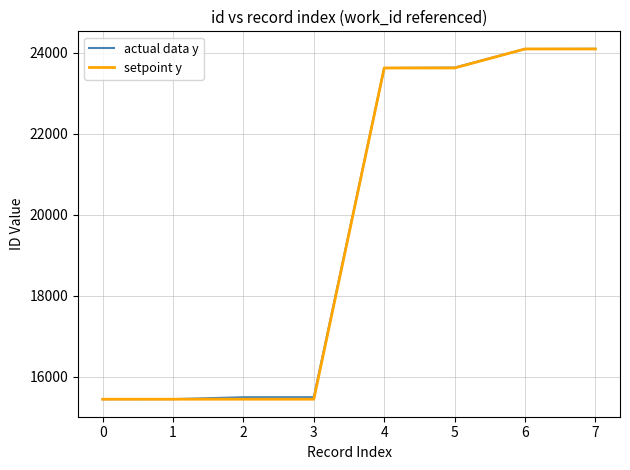

What is the difference between the second highest and minimum values in the actual data y series?

8657